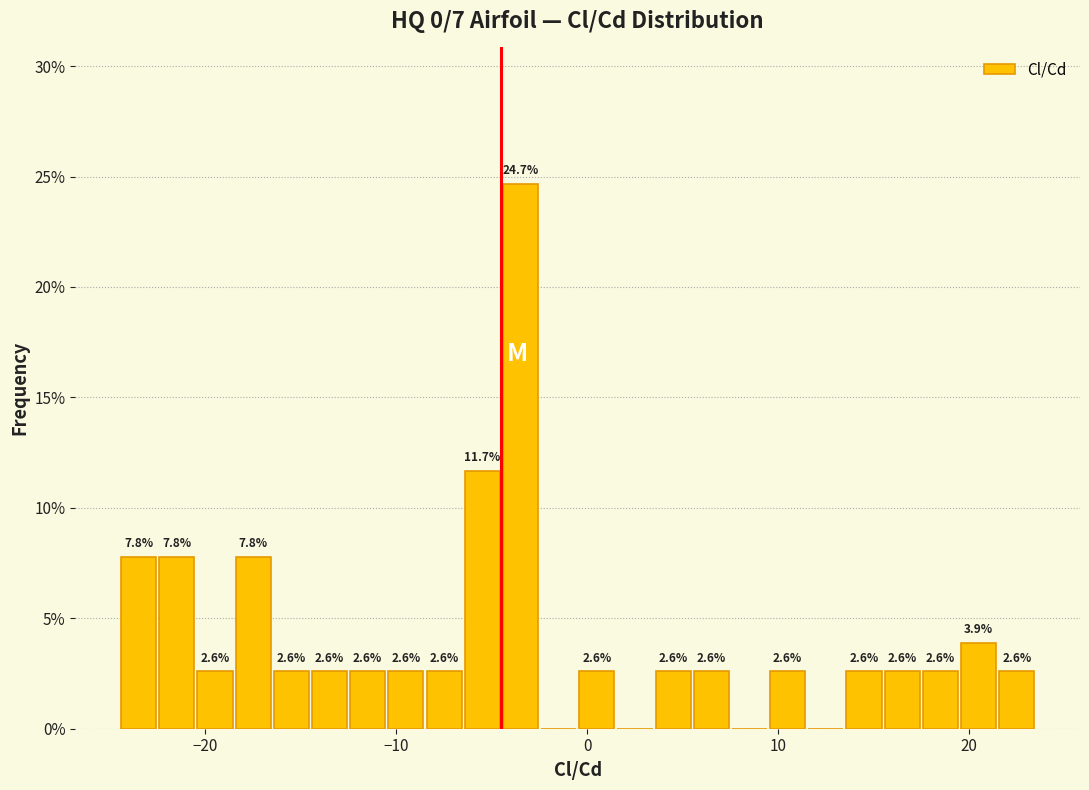

Read against the x-axis, roughly where is the centre of the tallest bar?

-3